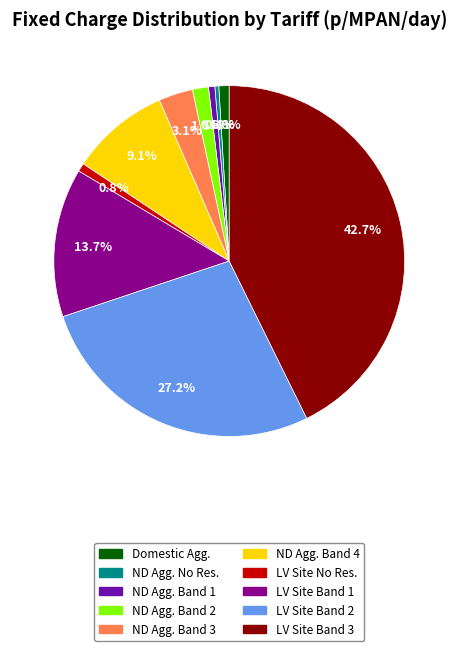

Is there any slice that represents more than half of the pie?

No